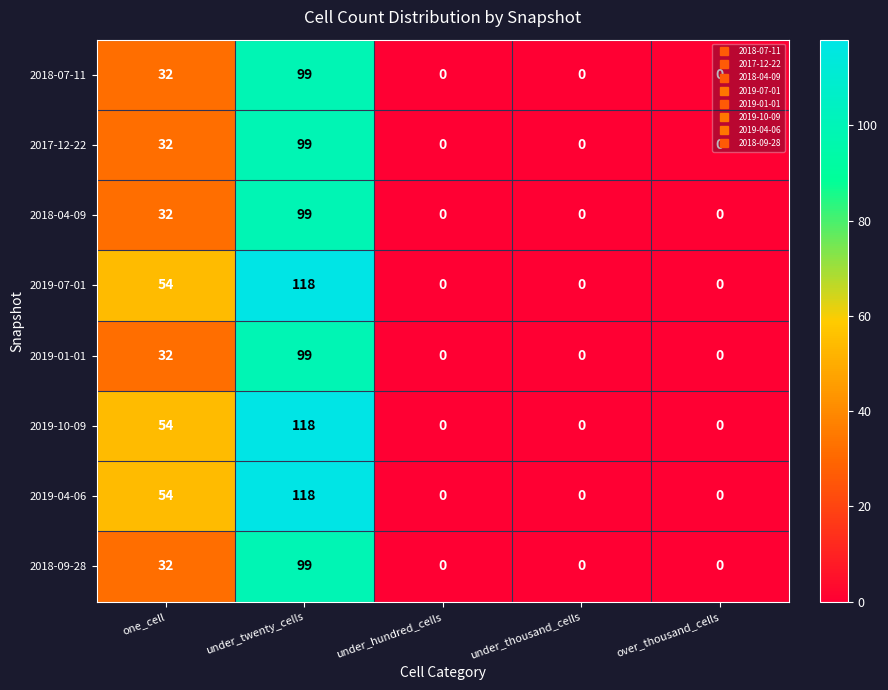

How many series are shown in this chart?

8